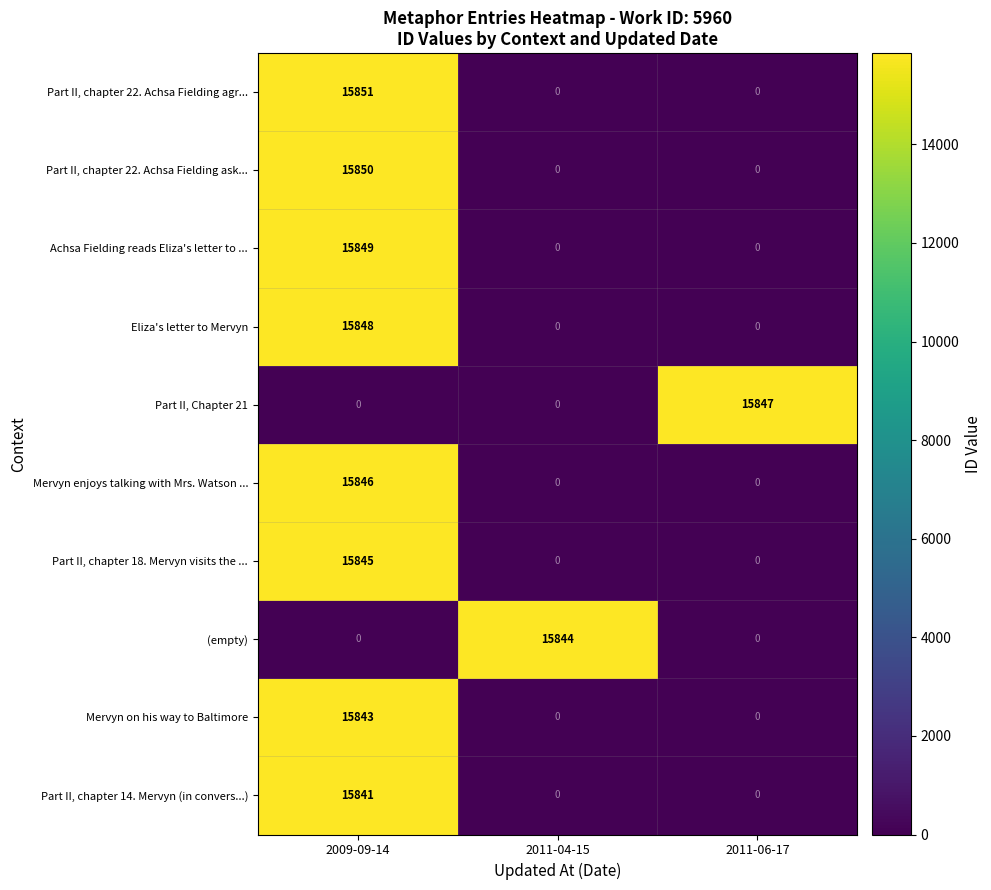

Reading left to right, transcribe all the data shown in this chart.

Part II, chapter 22. Achsa Fielding agr...: 15851	0	0
Part II, chapter 22. Achsa Fielding ask...: 15850	0	0
Achsa Fielding reads Eliza's letter to ...: 15849	0	0
Eliza's letter to Mervyn: 15848	0	0
Part II, Chapter 21: 0	0	15847
Mervyn enjoys talking with Mrs. Watson ...: 15846	0	0
Part II, chapter 18. Mervyn visits the ...: 15845	0	0
(empty): 0	15844	0
Mervyn on his way to Baltimore: 15843	0	0
Part II, chapter 14. Mervyn (in convers...): 15841	0	0